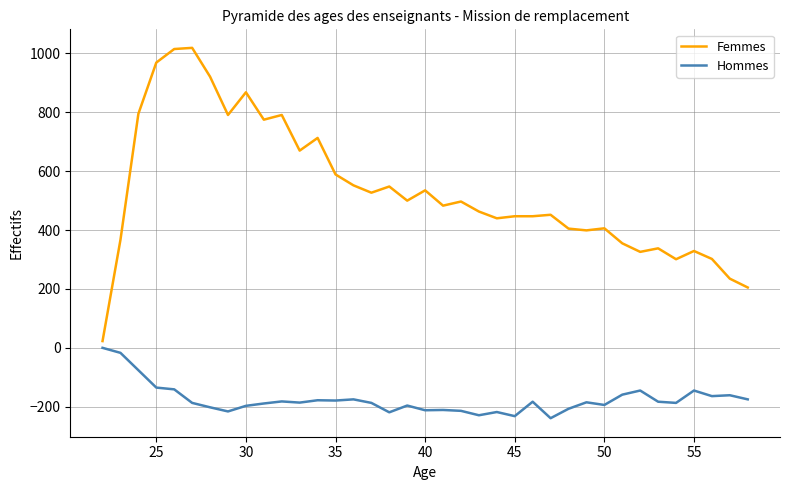

How many series are shown in this chart?

2